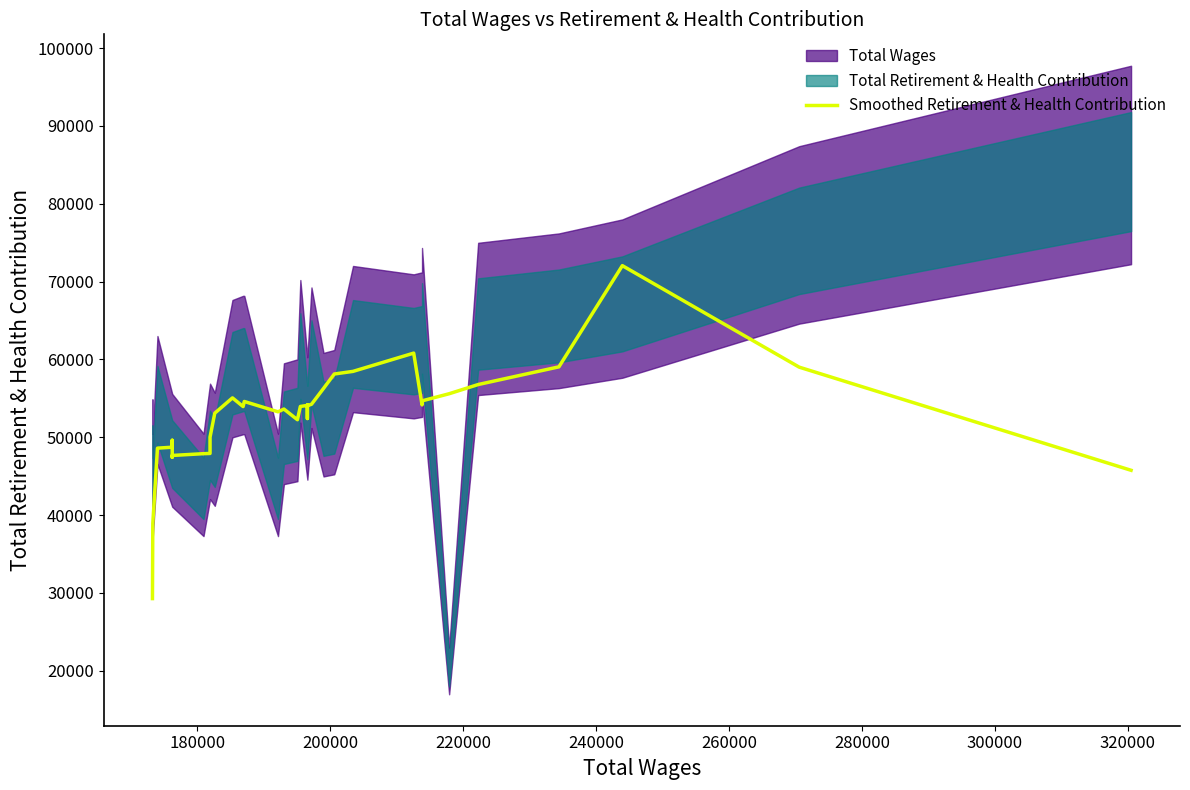

The chart shows a value of 37493.5 at 27. True or false?

False